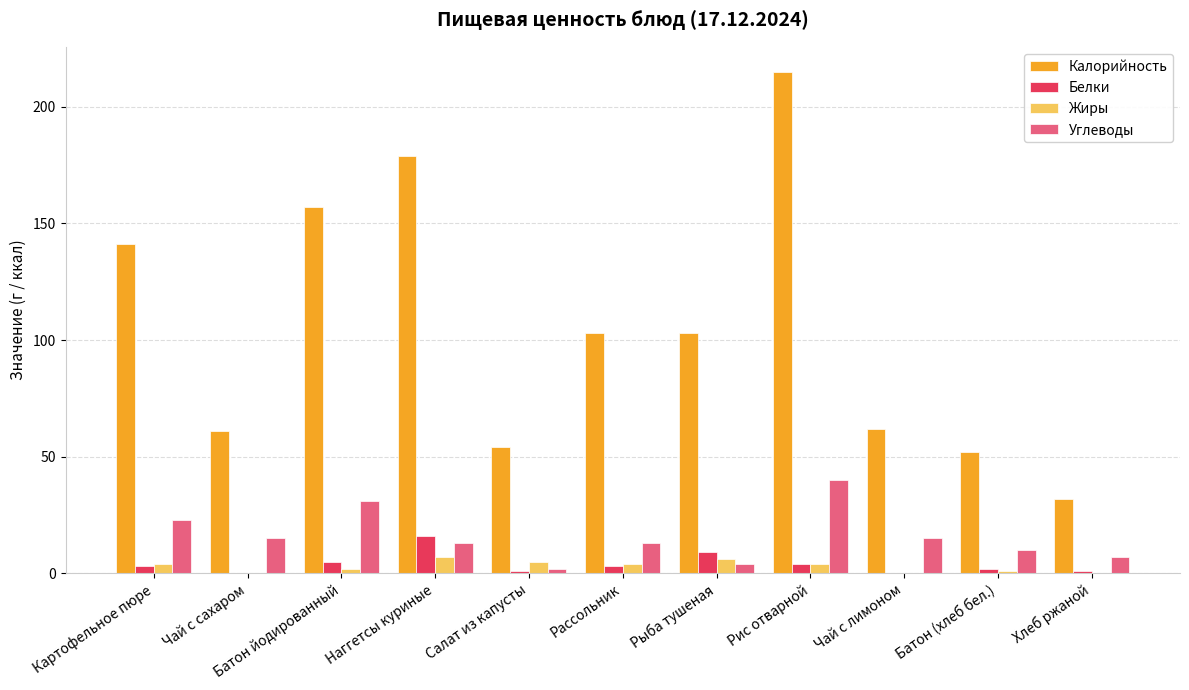

Reading left to right, list all the values displayed in this chart.

Калорийность: 141	61	157	179	54	103	103	215	62	52	32
Белки: 3	0	5	16	1	3	9	4	0	2	1
Жиры: 4	0	2	7	5	4	6	4	0	1	0
Углеводы: 23	15	31	13	2	13	4	40	15	10	7